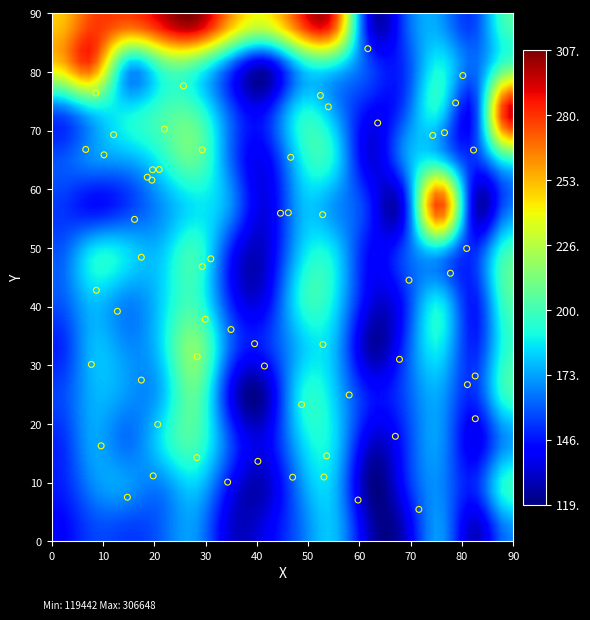

What is the range of X values (max minus min)?

75.9